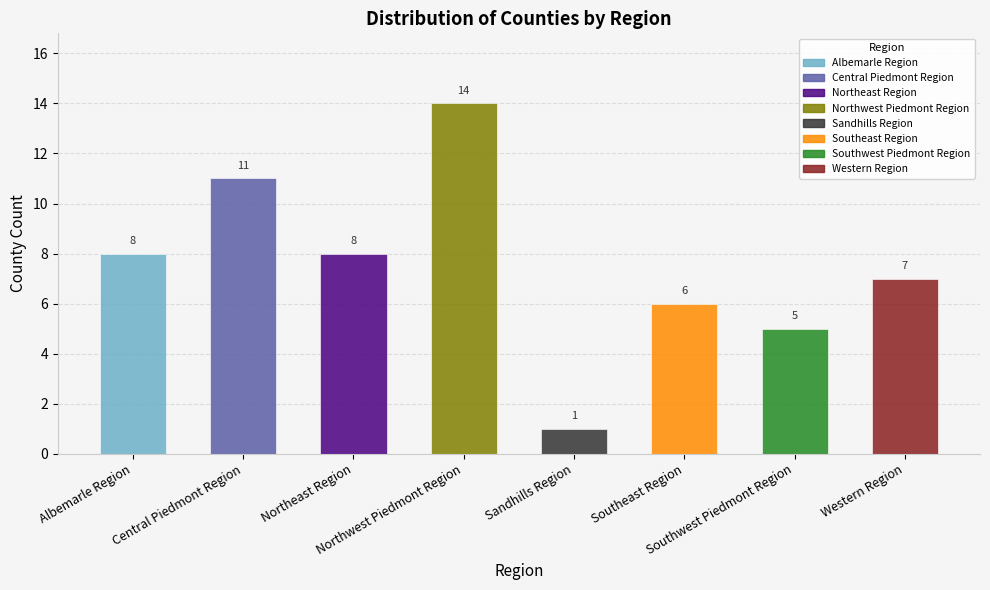

Where is the data nearest to the value 7?

Western Region